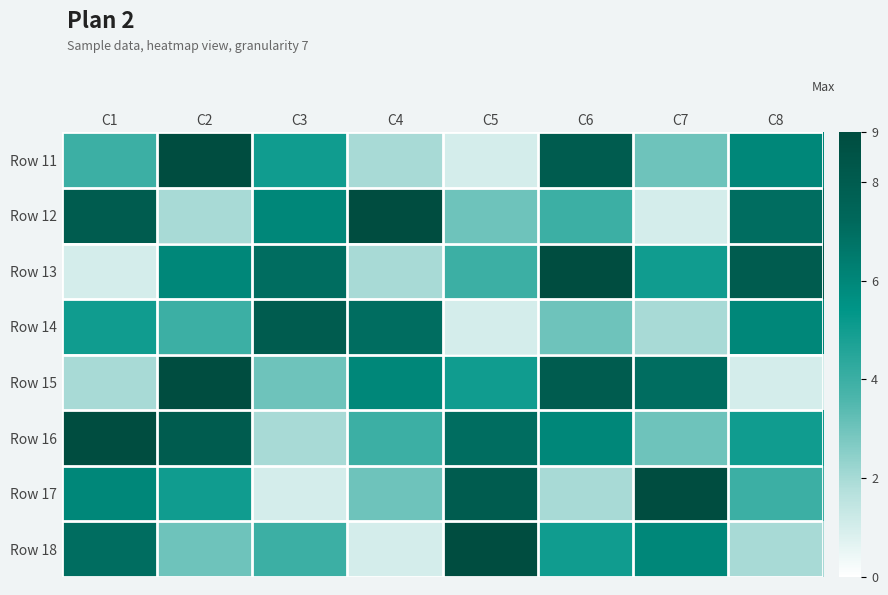

Between C8 and C5, which is larger?

C8